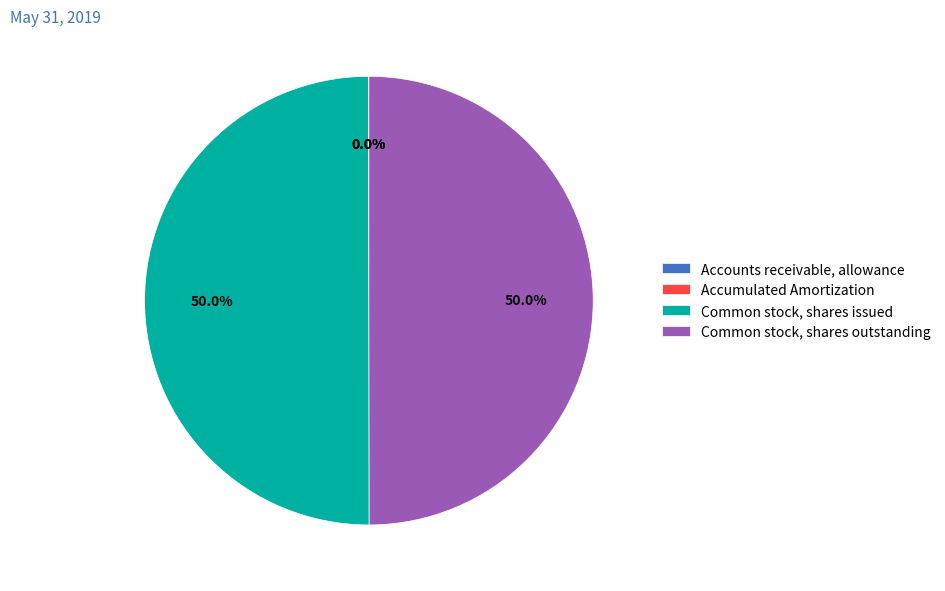

What percentage is NOT represented by Common stock, shares issued?

50.0%